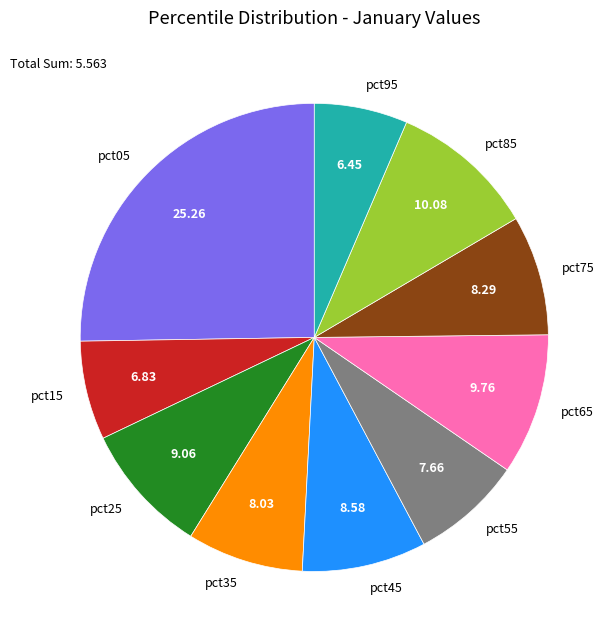

Is the sum of pct75 and pct05 greater than half?

No